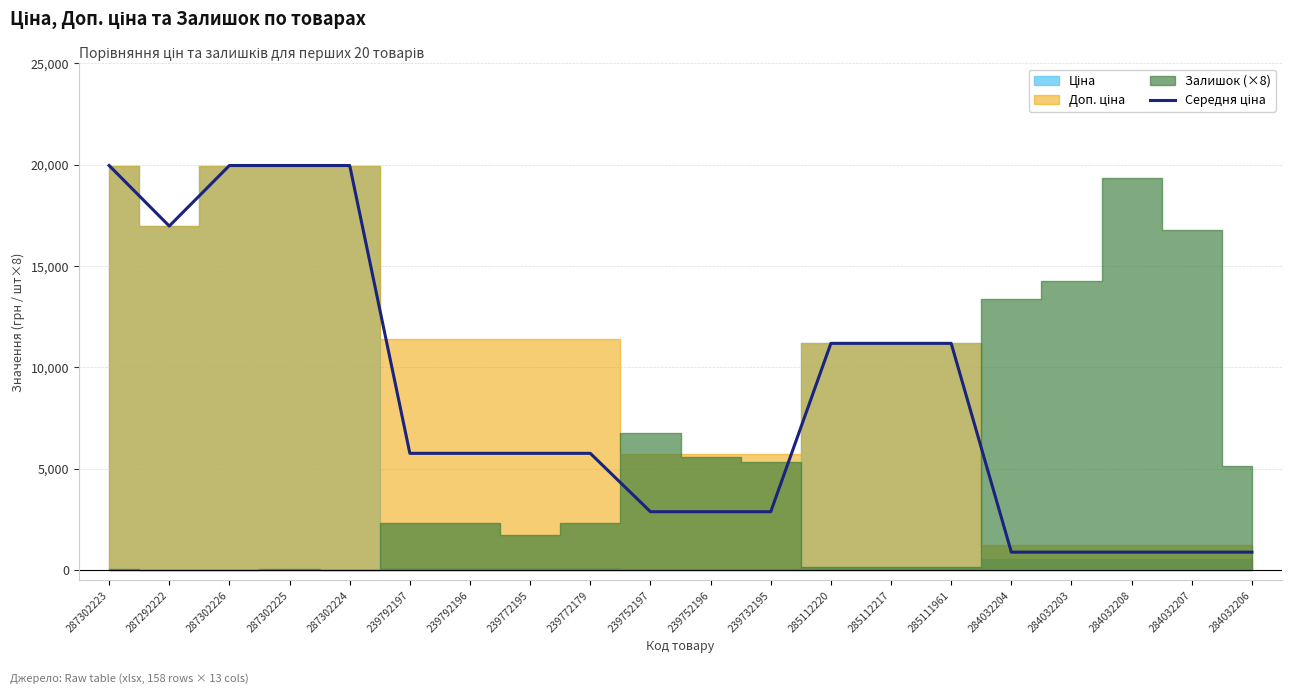

How many lines are shown in the chart?

1